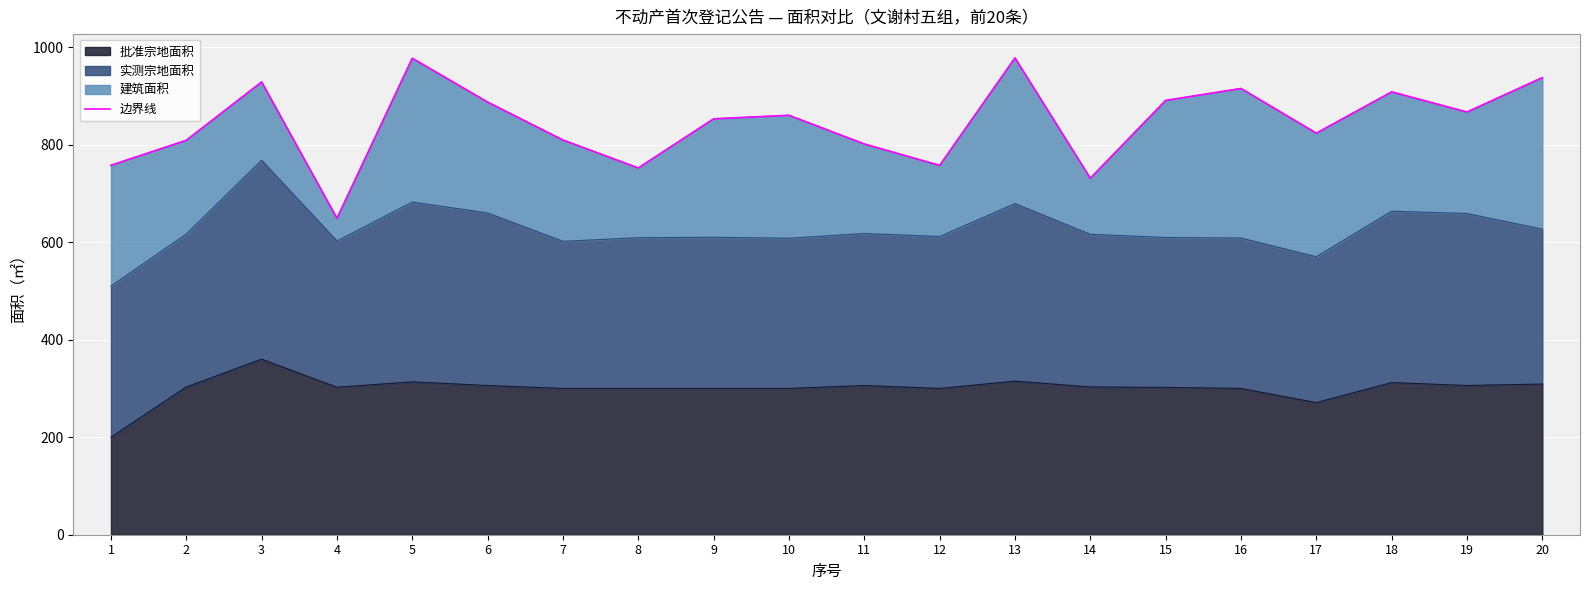

Reading right to left, what are all the values shown in this chart?

937.3	866.8	908.1	823.4	915.1	890.6	731.0	977.7	757.3	801.3	860.1	852.9	752.1	809.4	887.2	977.1	648.9	928.4	808.8	757.5